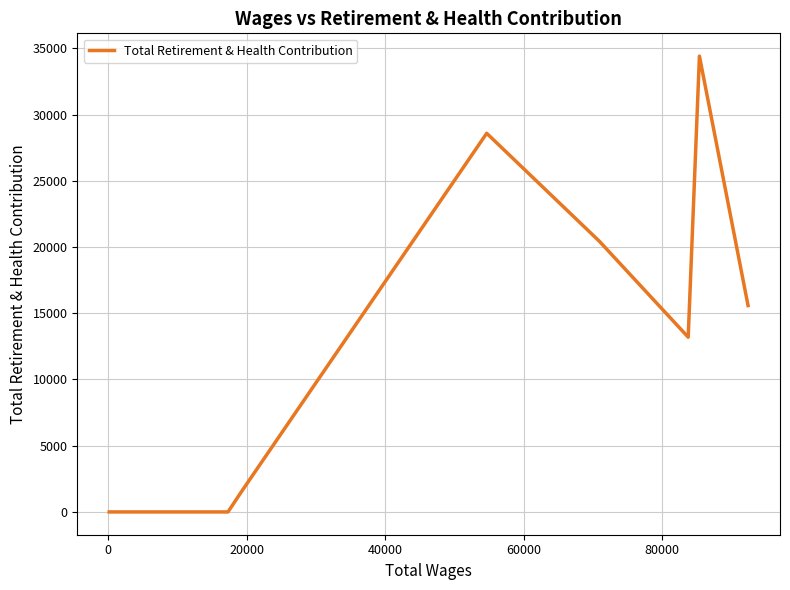

What is the maximum value shown in the chart?

34408